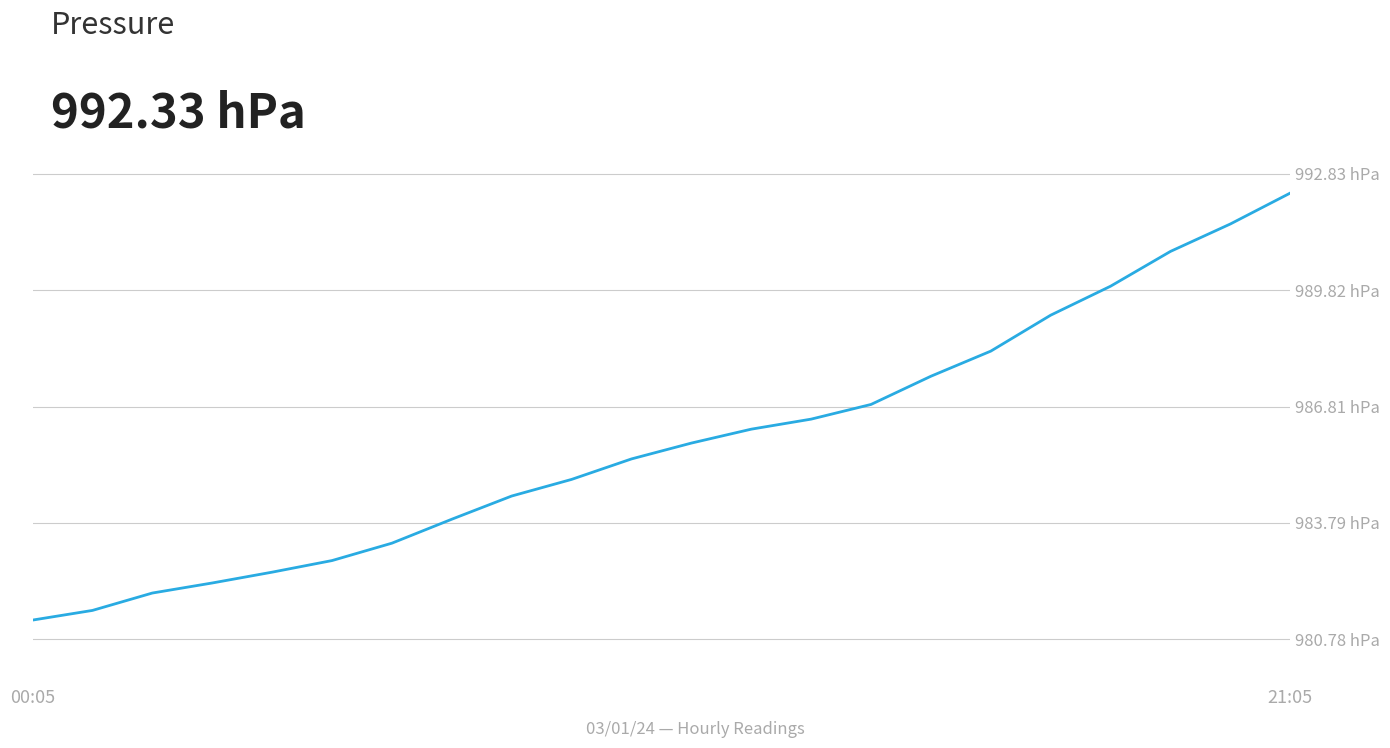

Does the chart display data point markers on the line(s)?

No